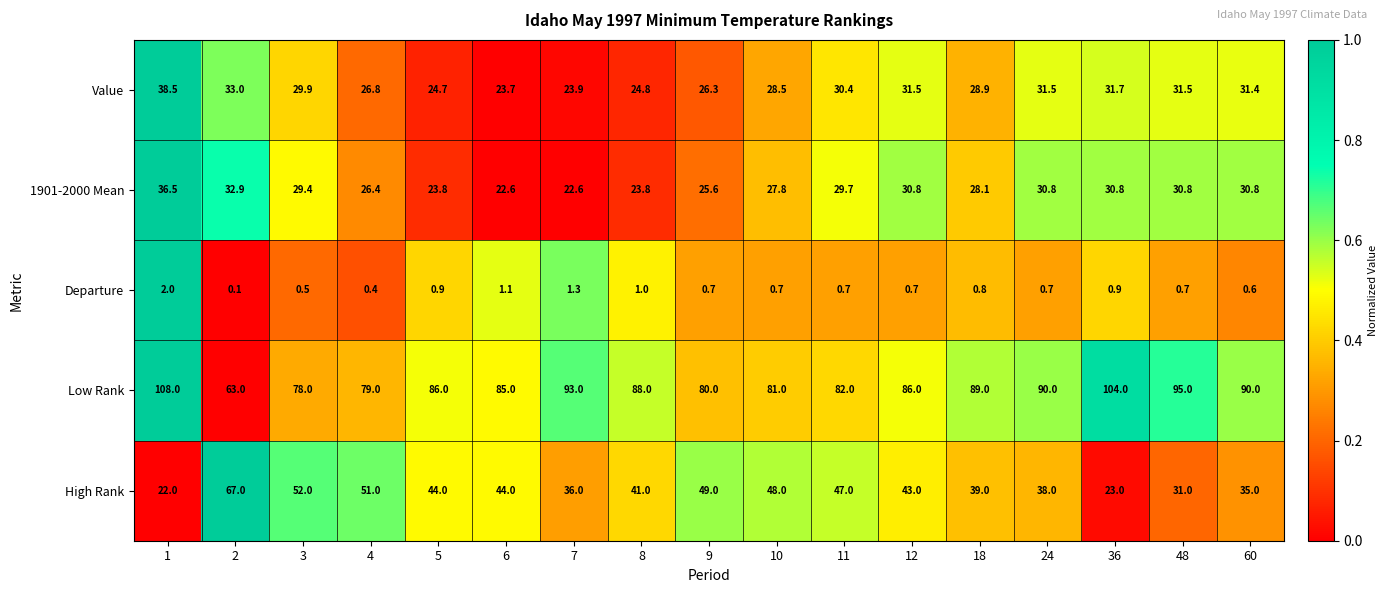

What is the approximate value of High Rank at 11?

47.0